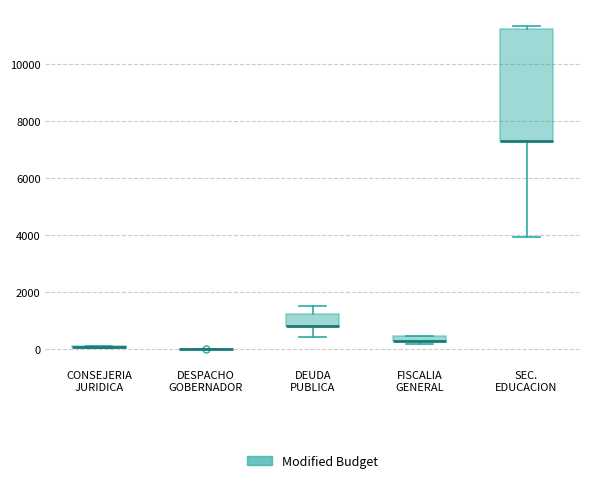

Which box is the tallest, from its lower edge to its upper edge?

SEC. EDUCACION